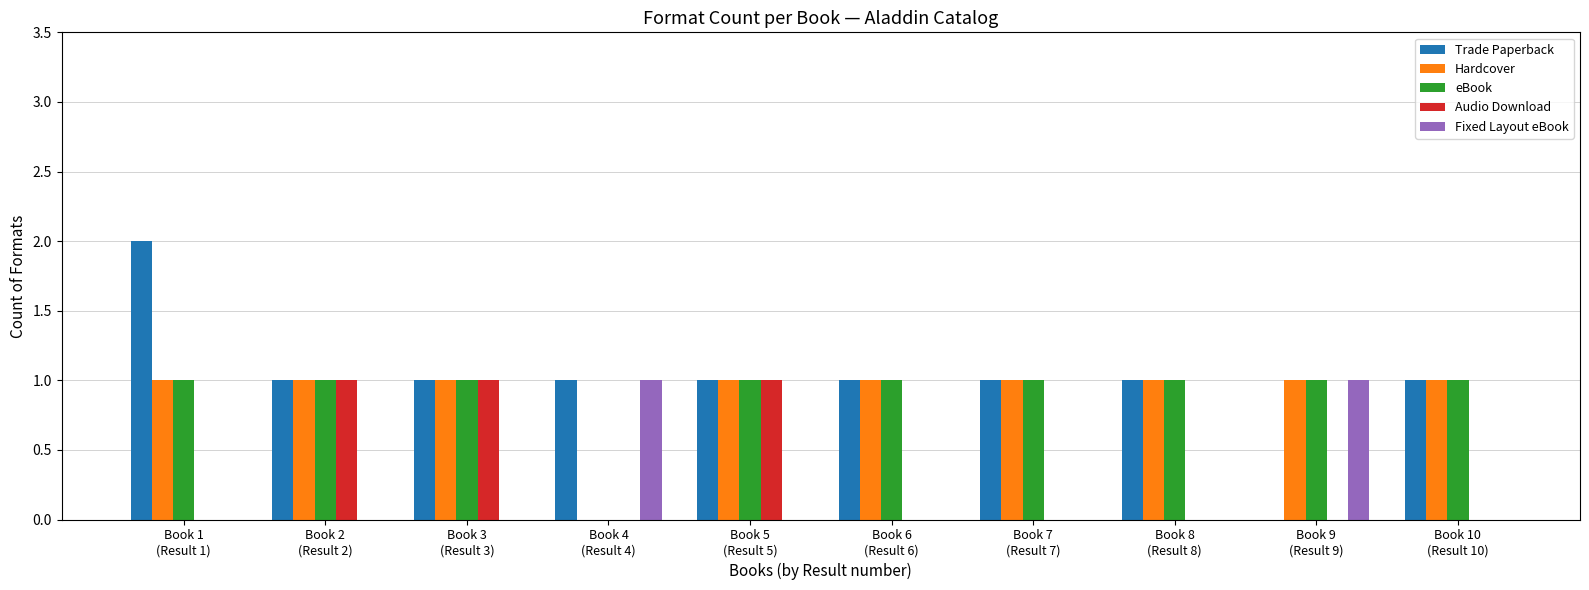

Which series has the largest total across all categories?

Trade Paperback